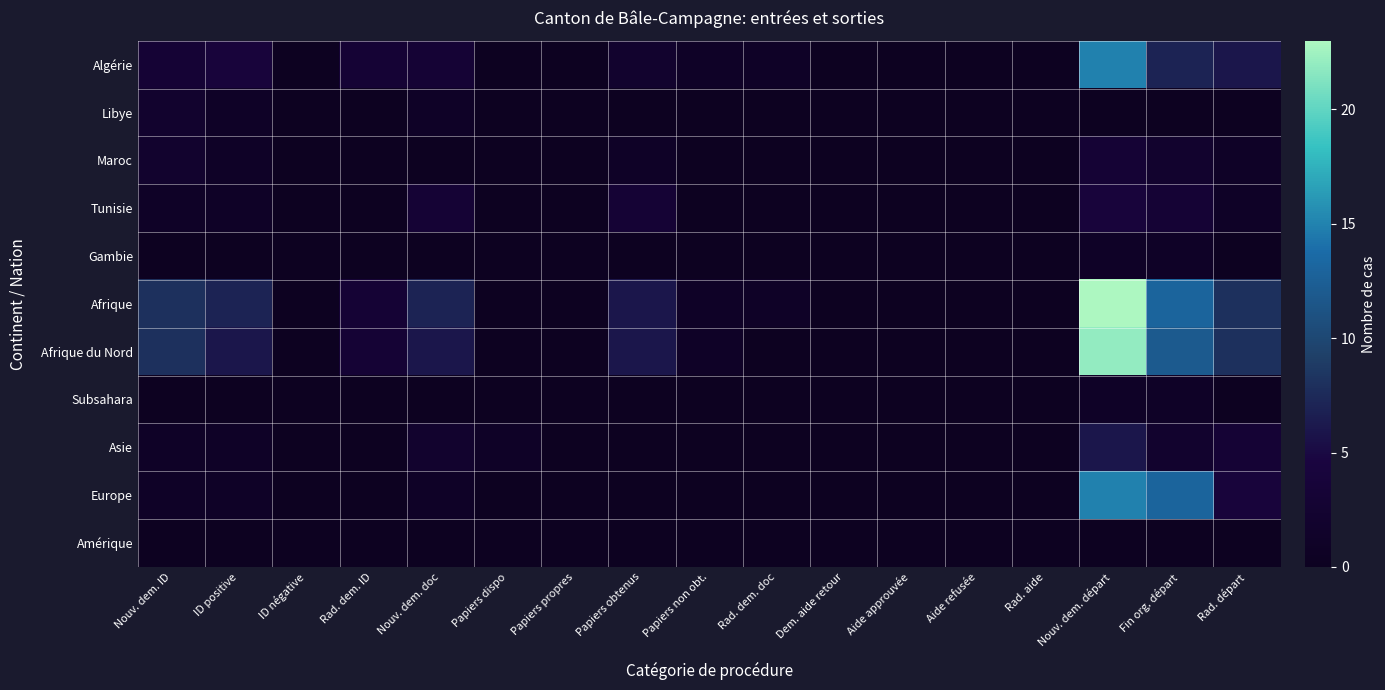

What is the total value across all series at Nouv. dem. ID?

26